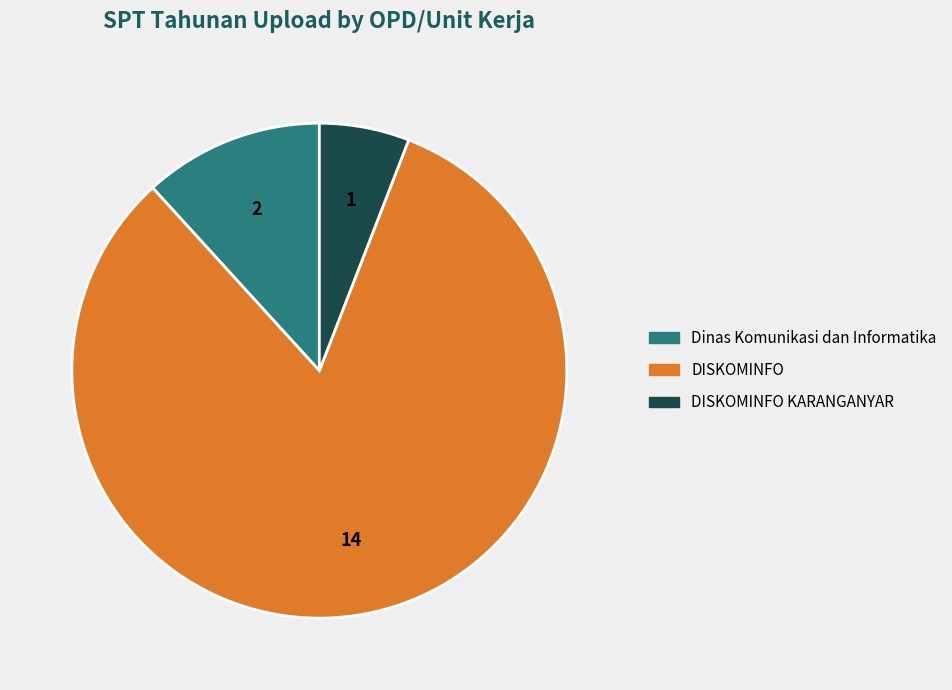

What is the largest slice in the pie chart?

DISKOMINFO